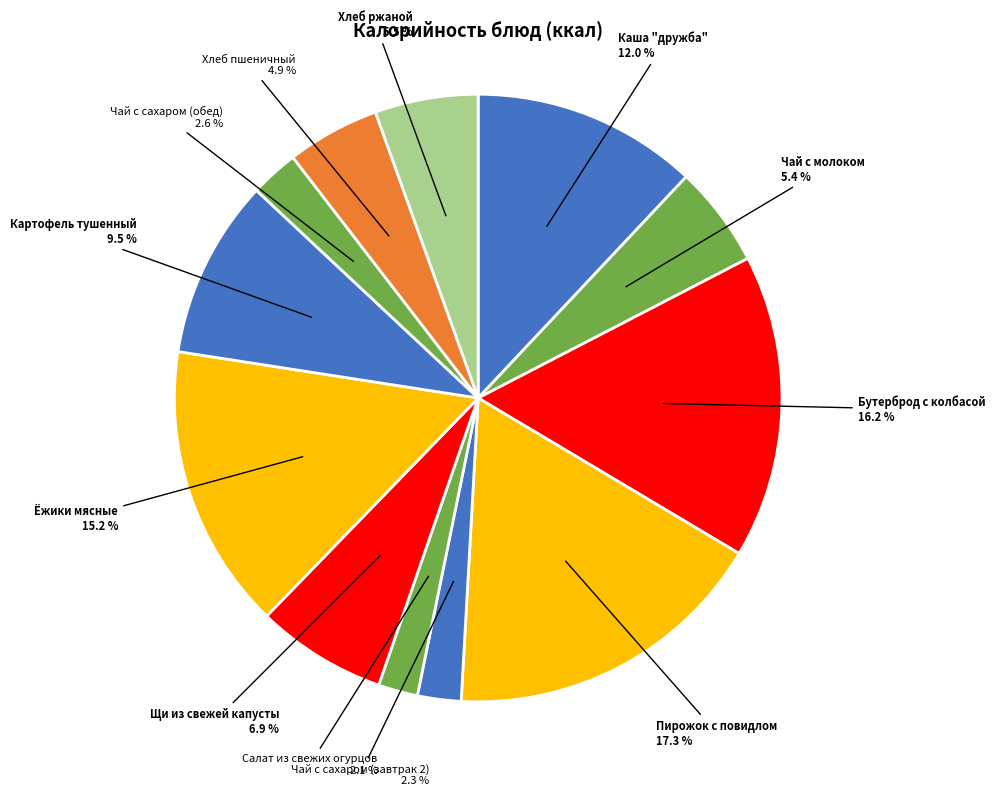

Does Чай с сахаром (завтрак 2) account for over 50% of the chart?

No